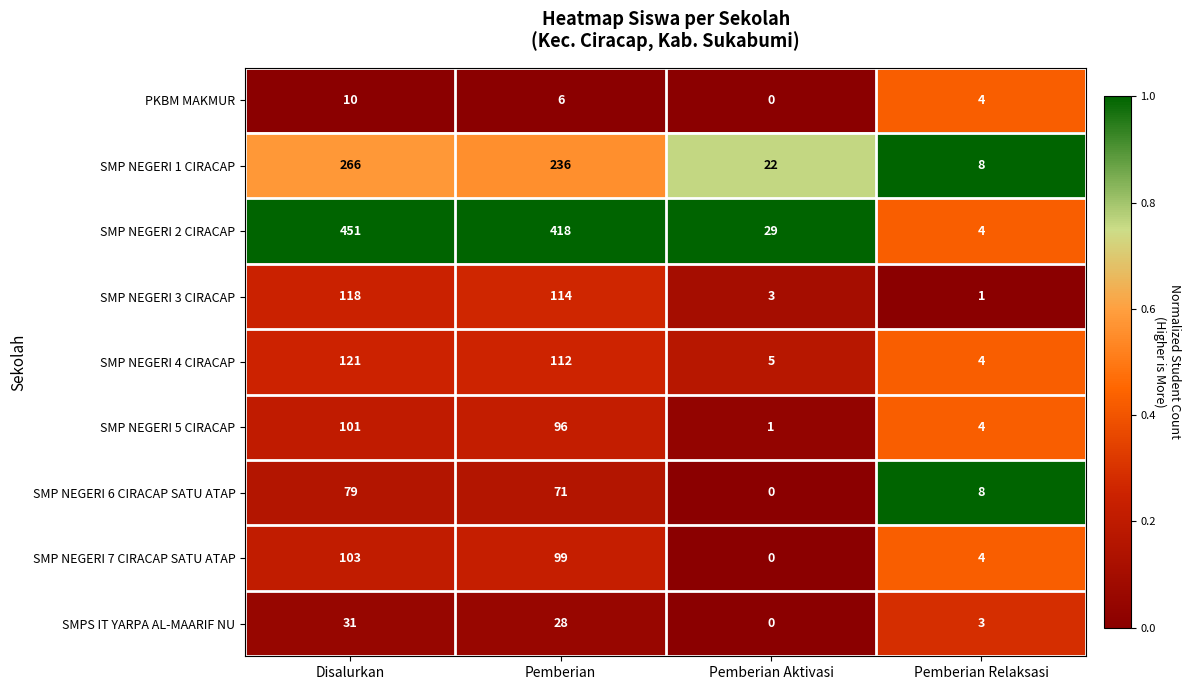

At how many categories does at least one series exceed 0?

4